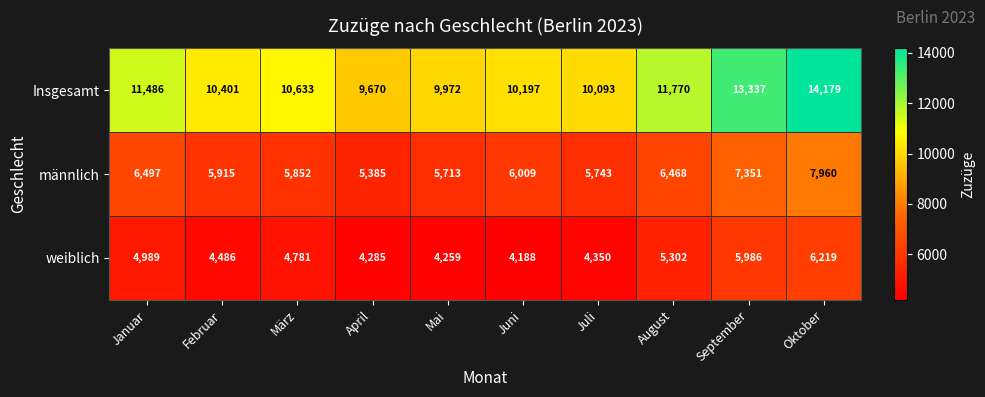

List the series in order of their overall mean, highest first.

Insgesamt, männlich, weiblich